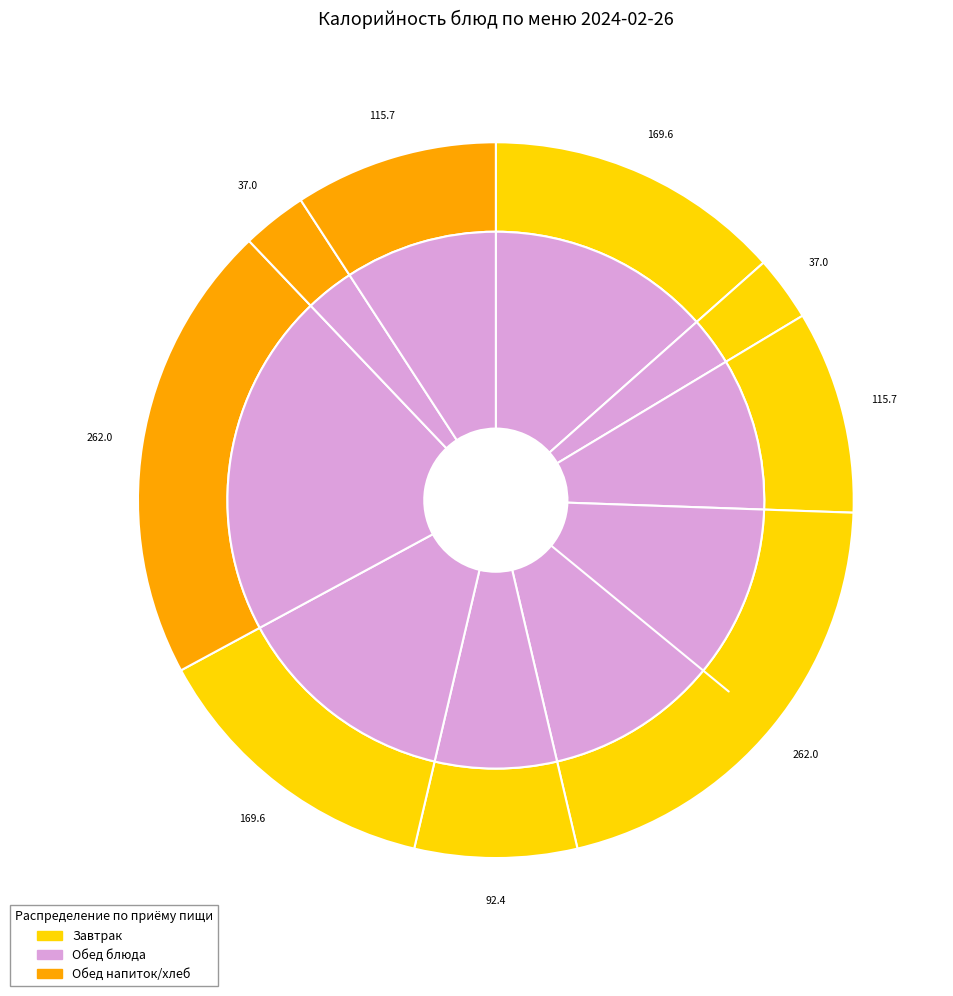

Does бефстрогонов из отварной говядины account for over 50% of the chart?

No